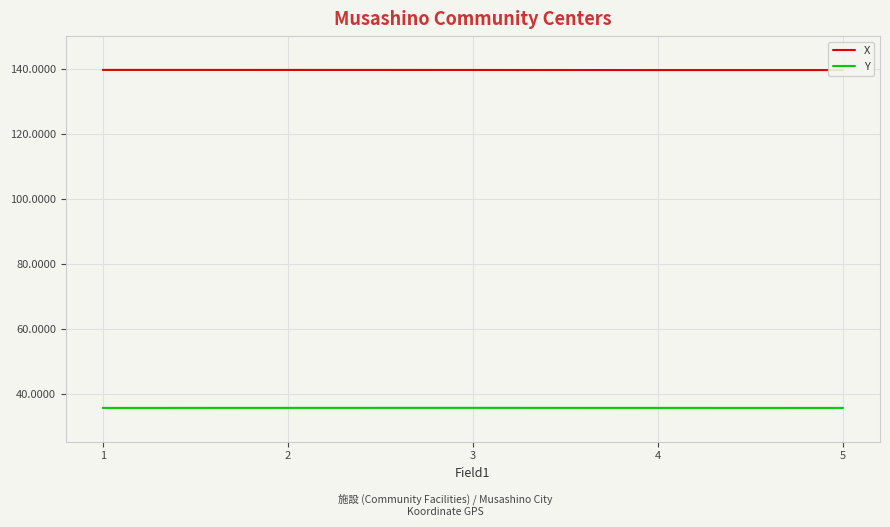

Read the Y value at 5.

35.7